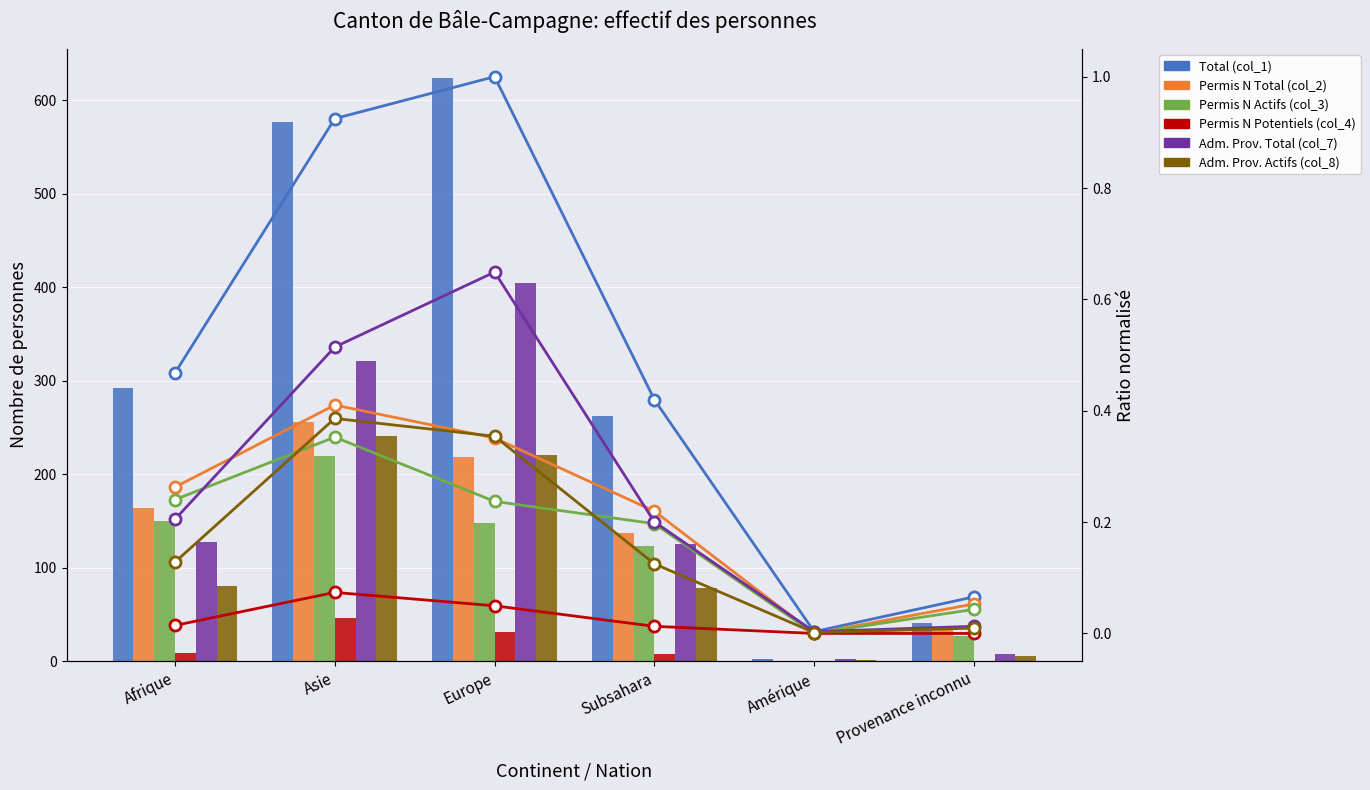

Are the bars horizontal?

No